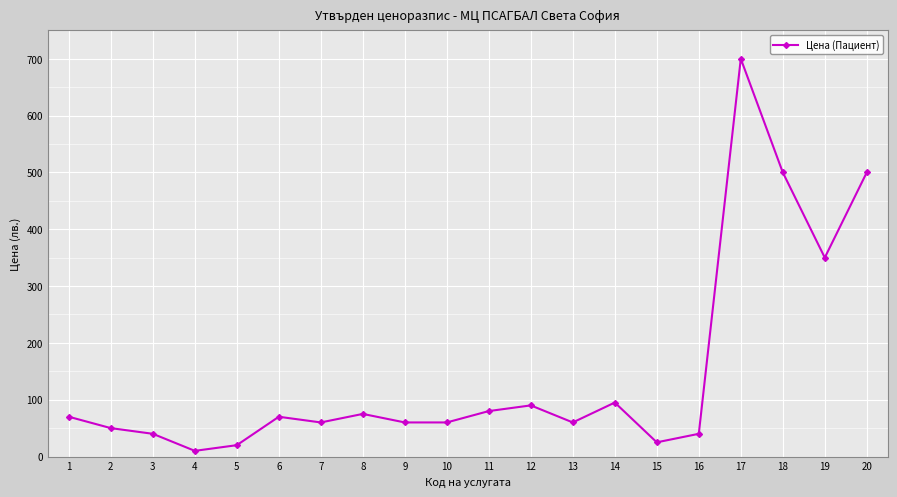

What is the average value?

148